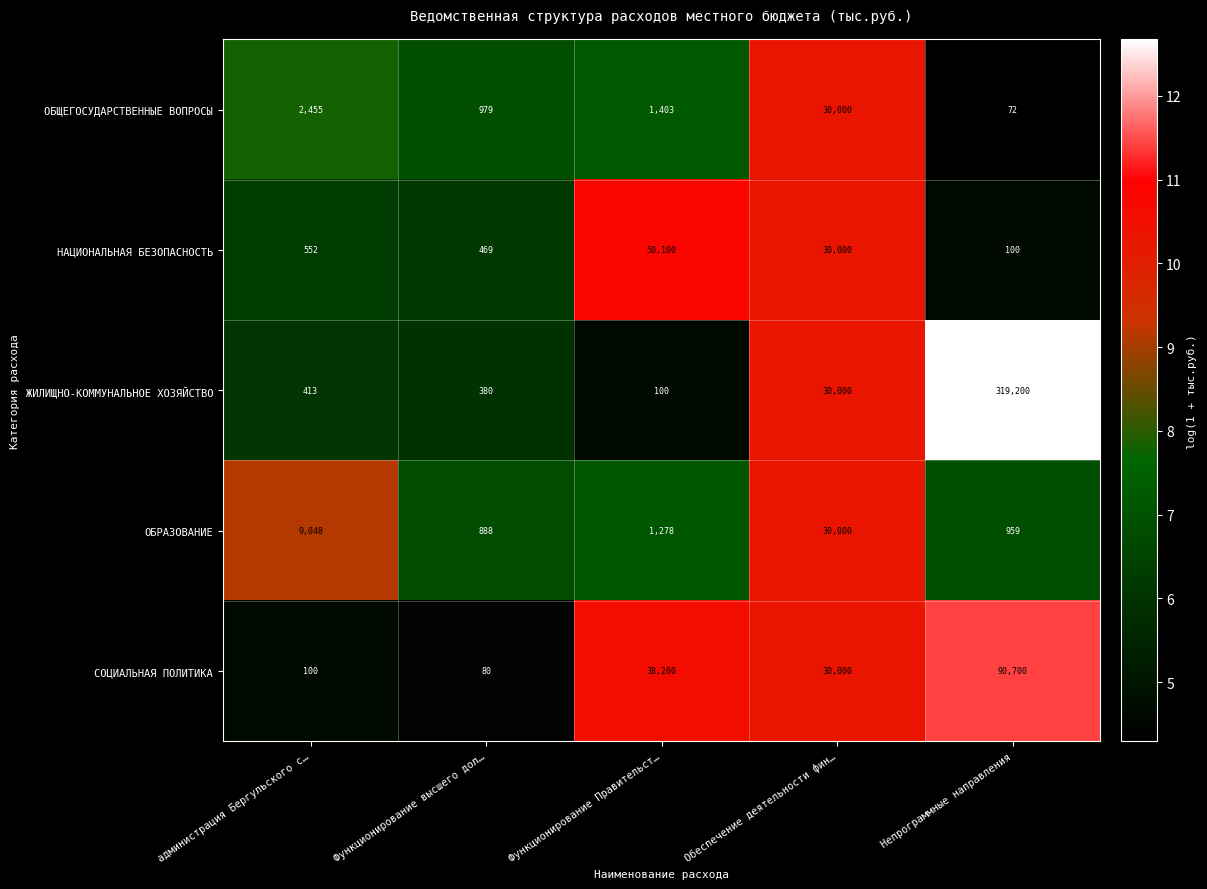

What is the average value of the ЖИЛИЩНО-КОММУНАЛЬНОЕ ХОЗЯЙСТВО series?

70019